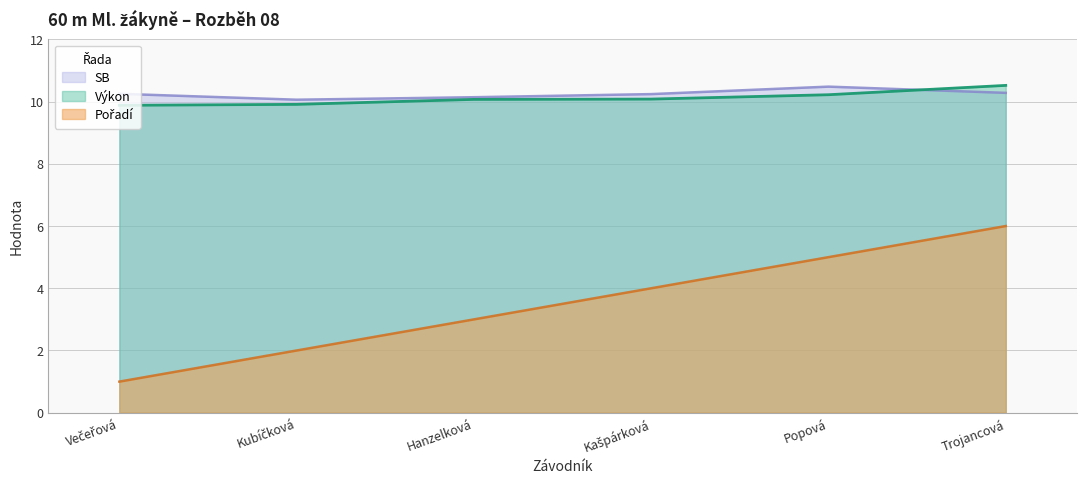

The Výkon series shows 10.1 at Hanzelková. True or false?

True